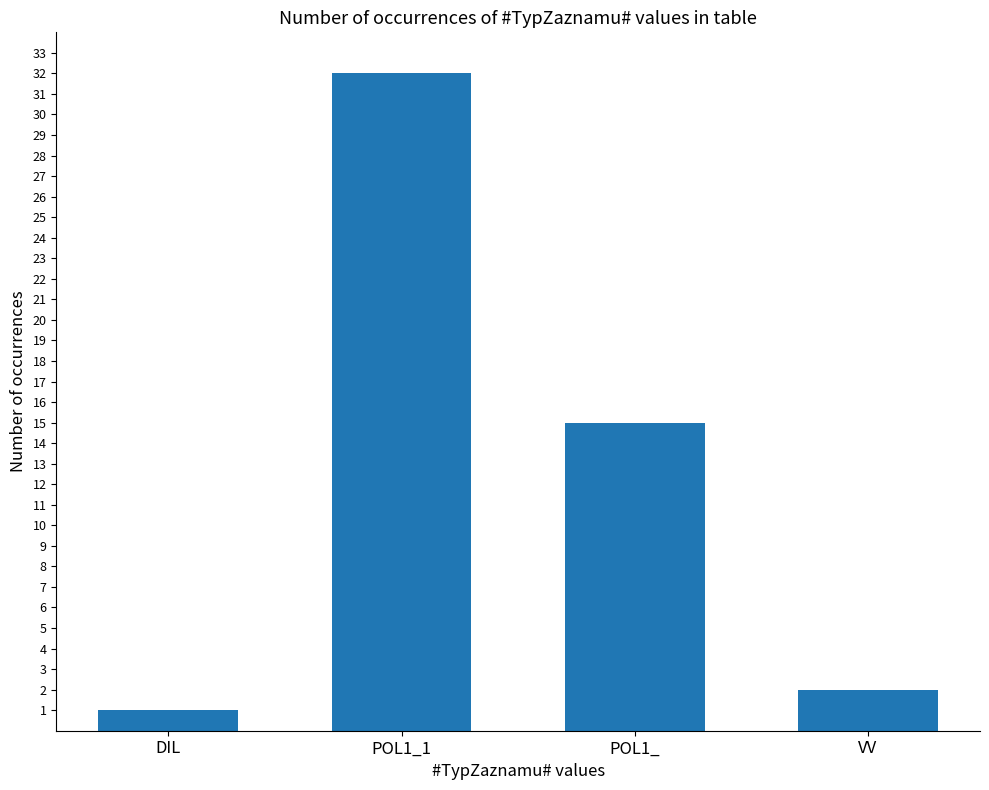

What is the label of the 1st bar from the right?

VV